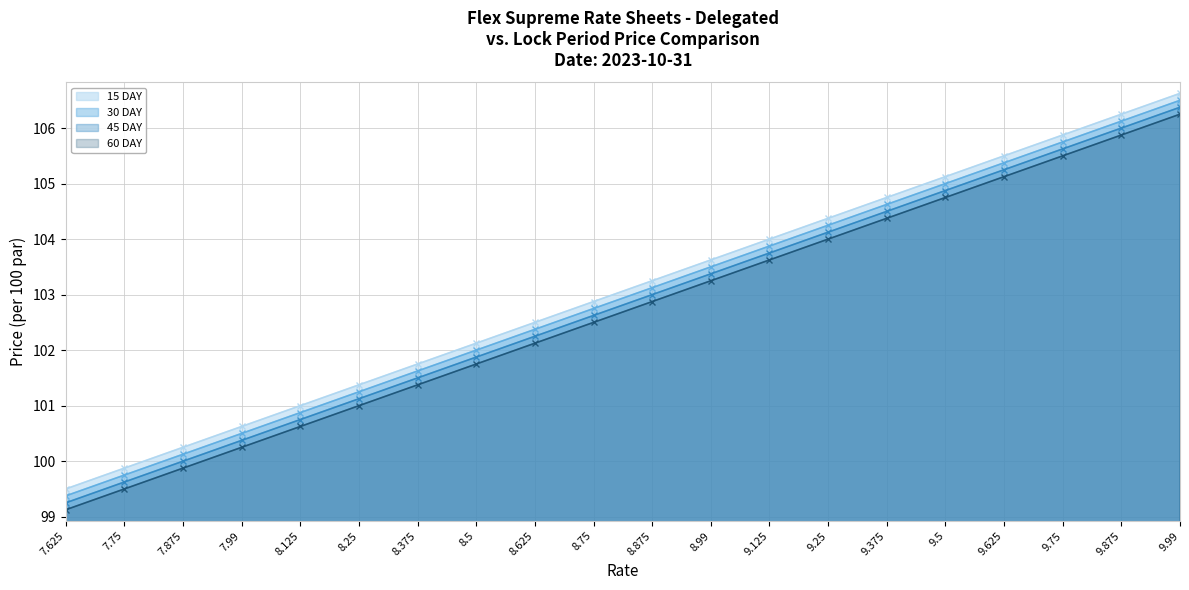

Where does the 30 DAY series first go above 103?

8.875